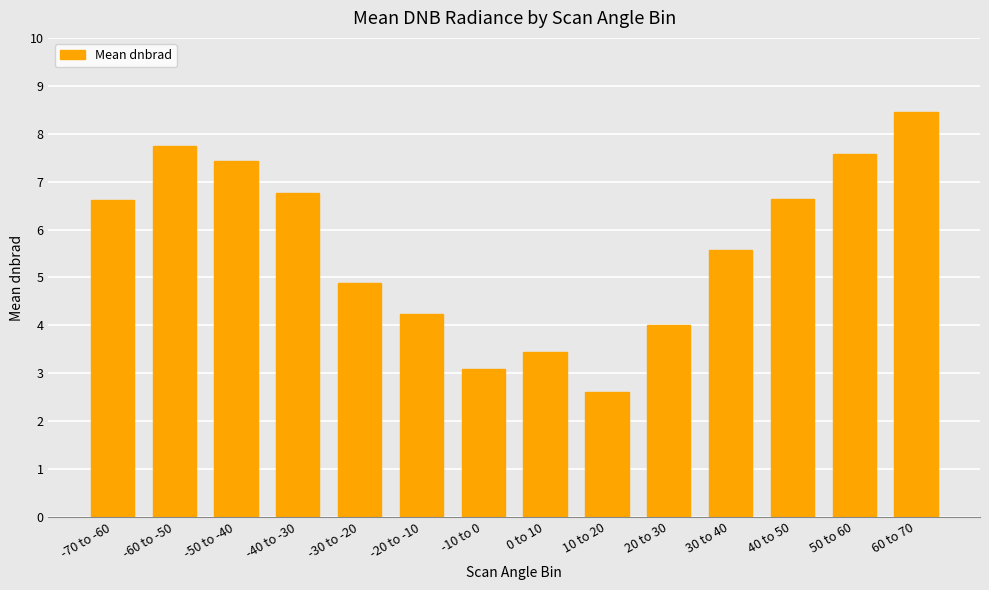

At which category does the chart reach its peak across all series?

60 to 70